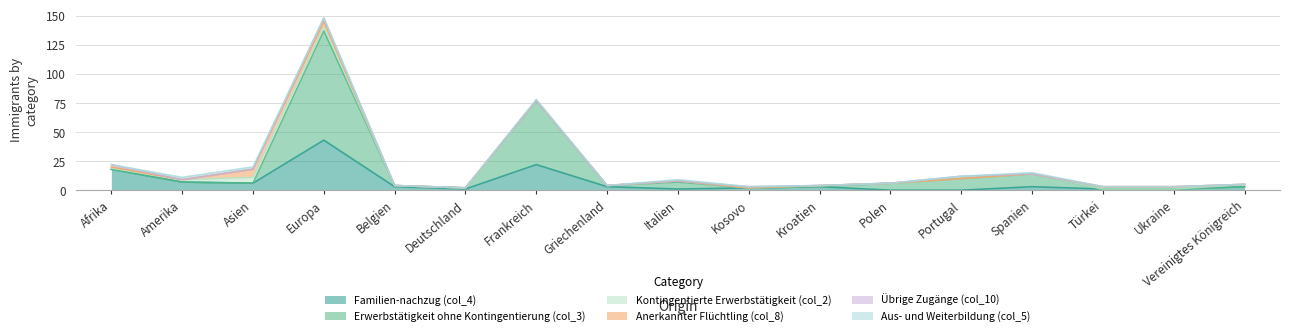

True or false: Anerkannter Flüchtling (col_8) has more than 2 interior local peaks.

False